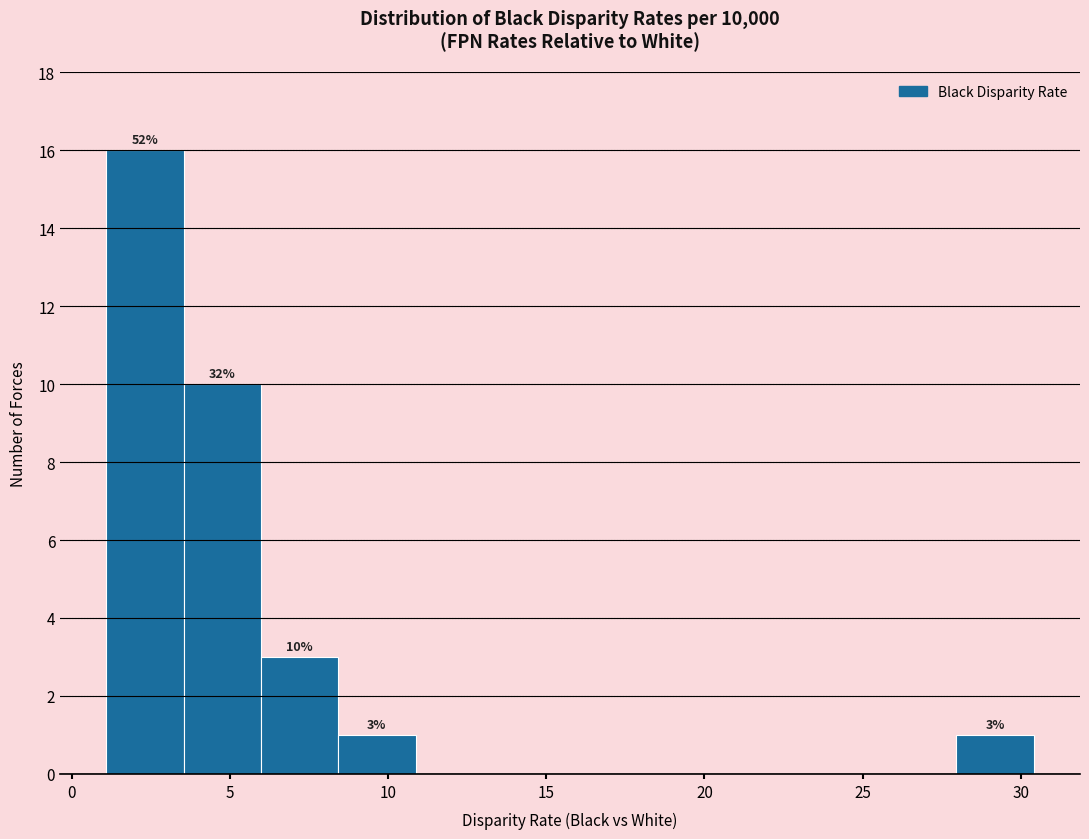

Over which range of the x-axis is the bar tallest?

1.0 to 3.5